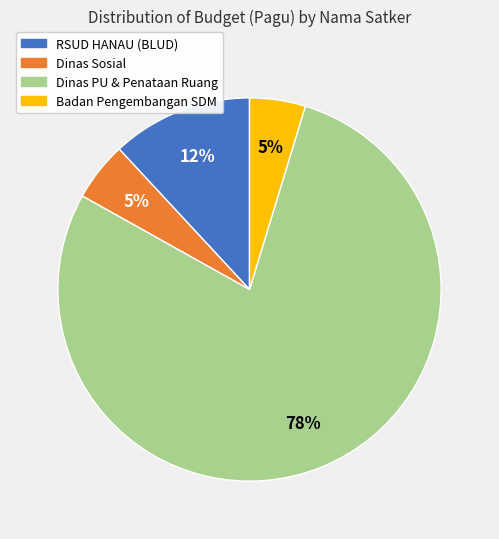

Does RSUD HANAU (BLUD) represent more than half of the total?

No